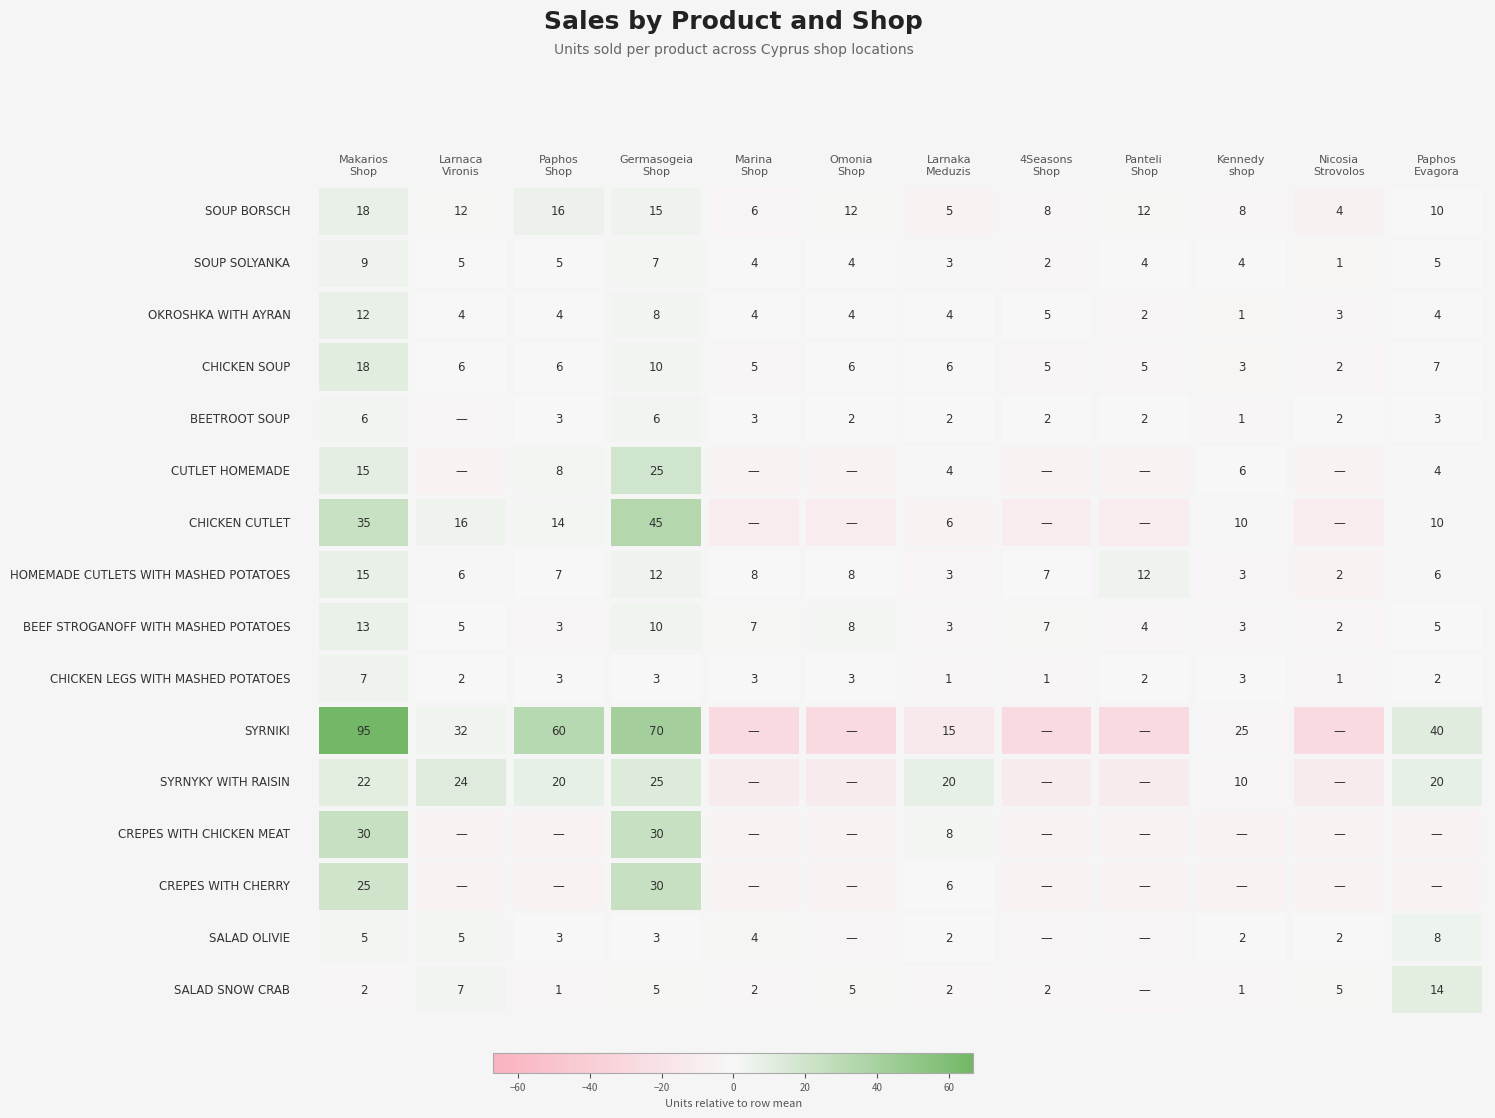

How many data points in SALAD OLIVIE are above 3?

4